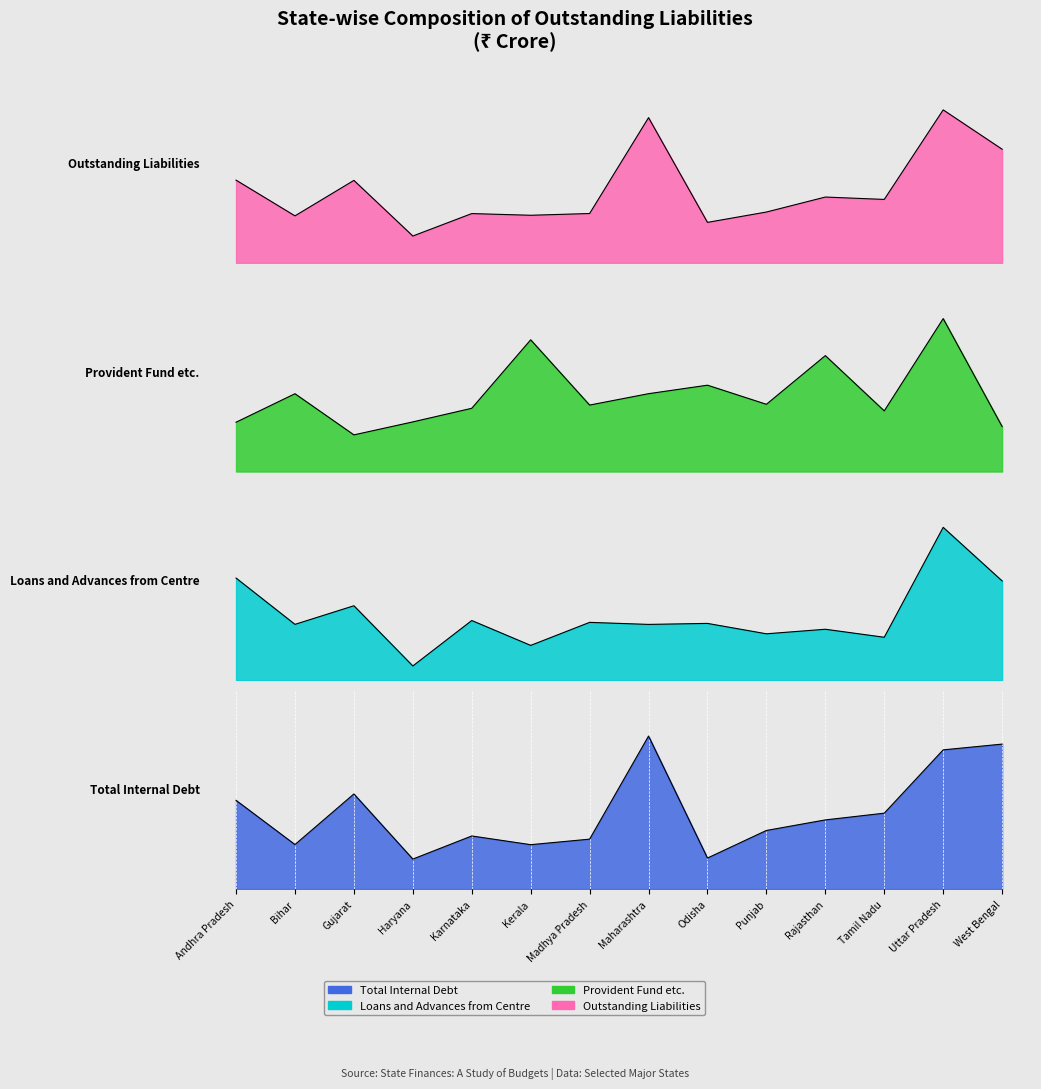

What is the average value of the Loans and Advances from Centre series?

10044